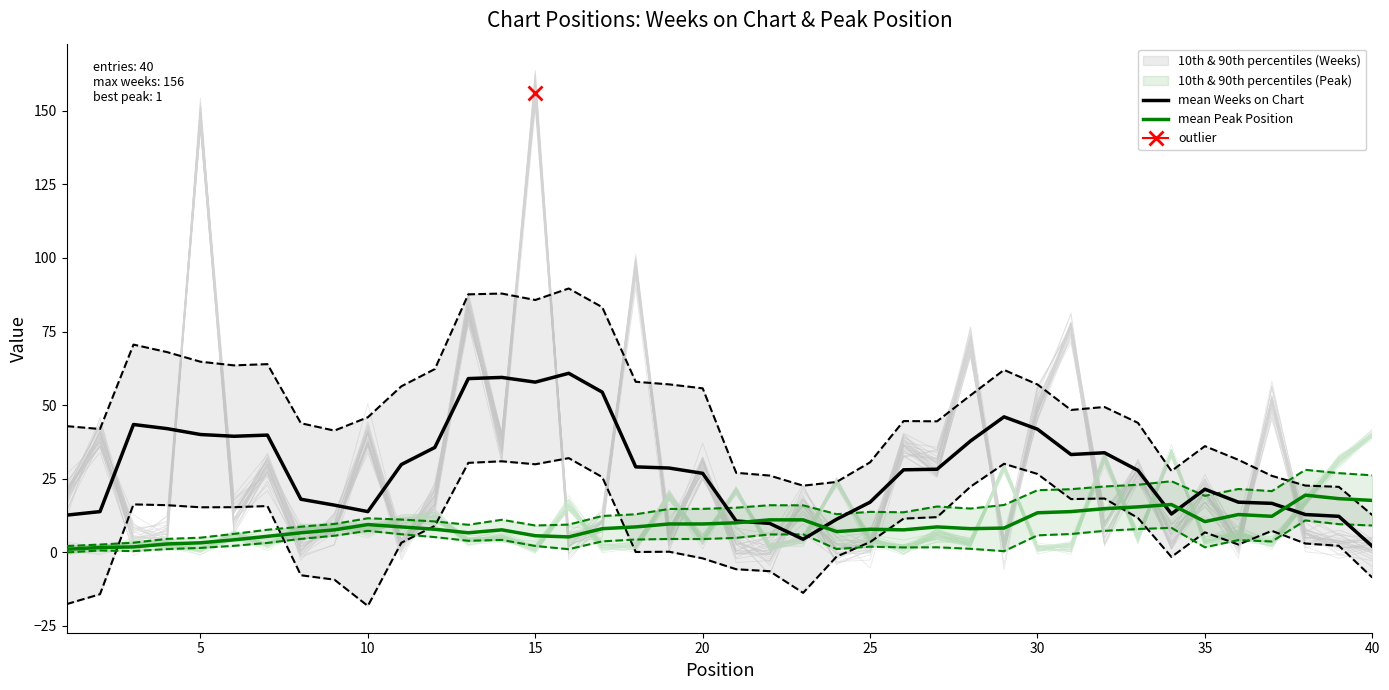

Which series has the largest range (max minus min)?

mean Weeks on Chart